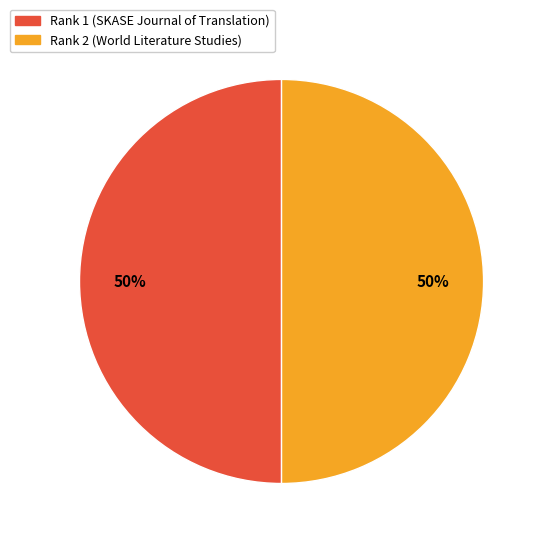

To the nearest percent, what is the average slice percentage?

50%